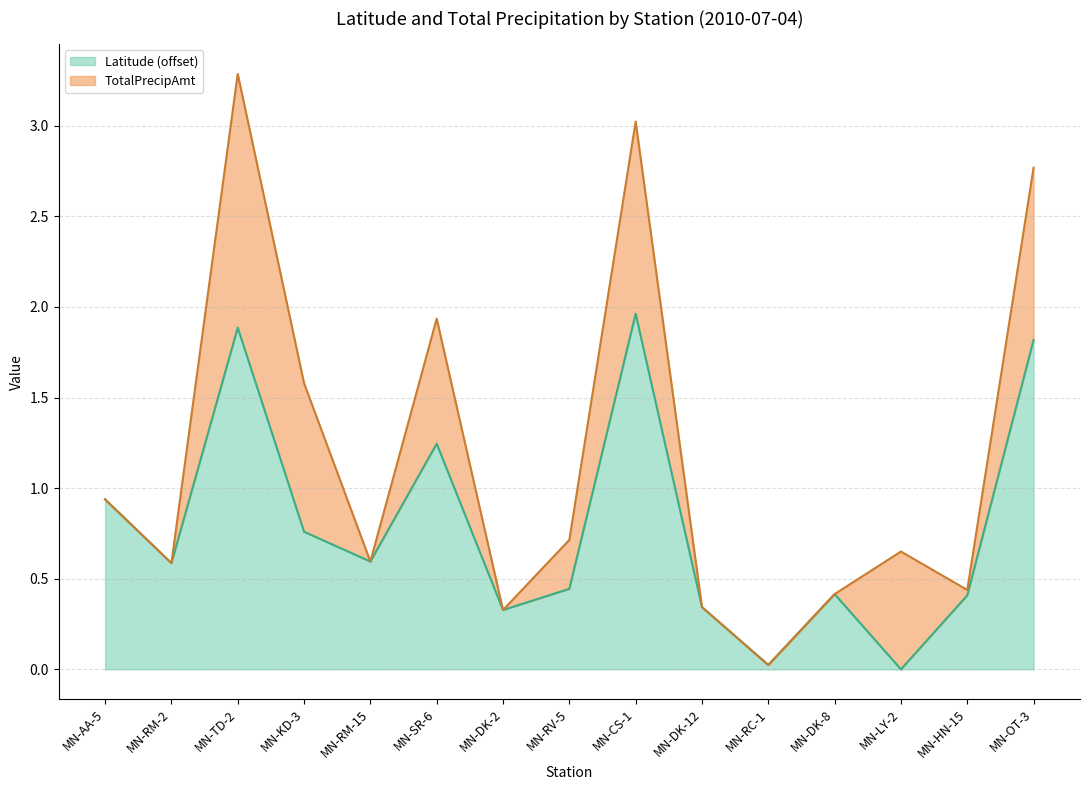

True or false: the data shows 0.0 at MN-RC-1.

True